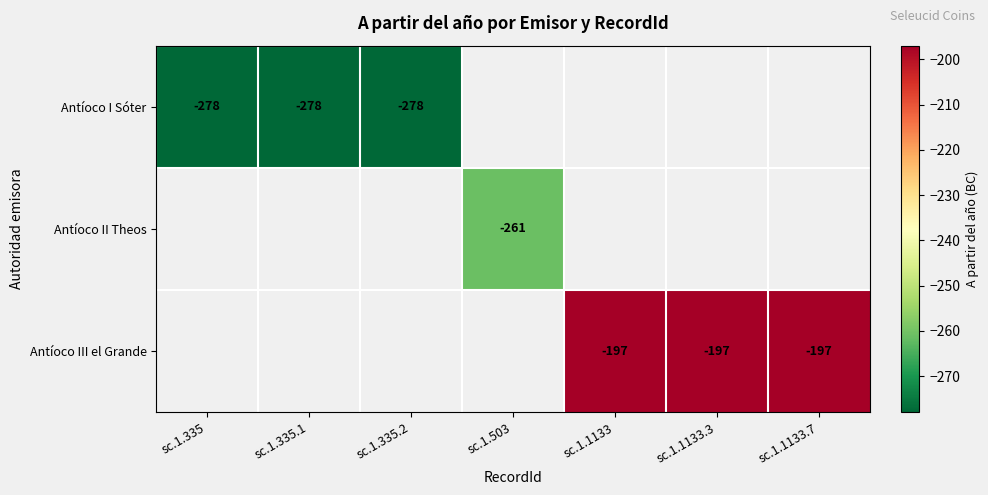

The value of Antíoco II Theos at sc.1.503 is -148. True or false?

False